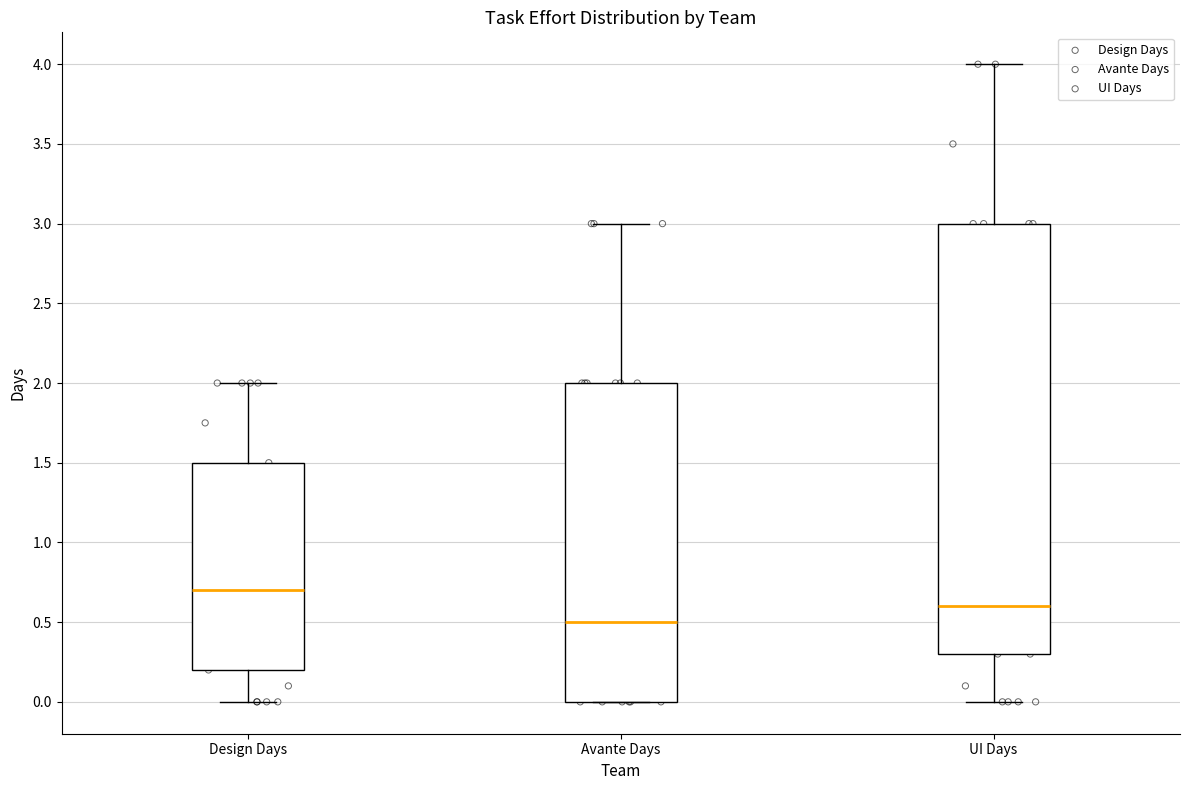

Where does the median line of the box for UI Days sit on the y-axis? The values are not printed on the chart, so give them approximately, as read against the axis.

0.6